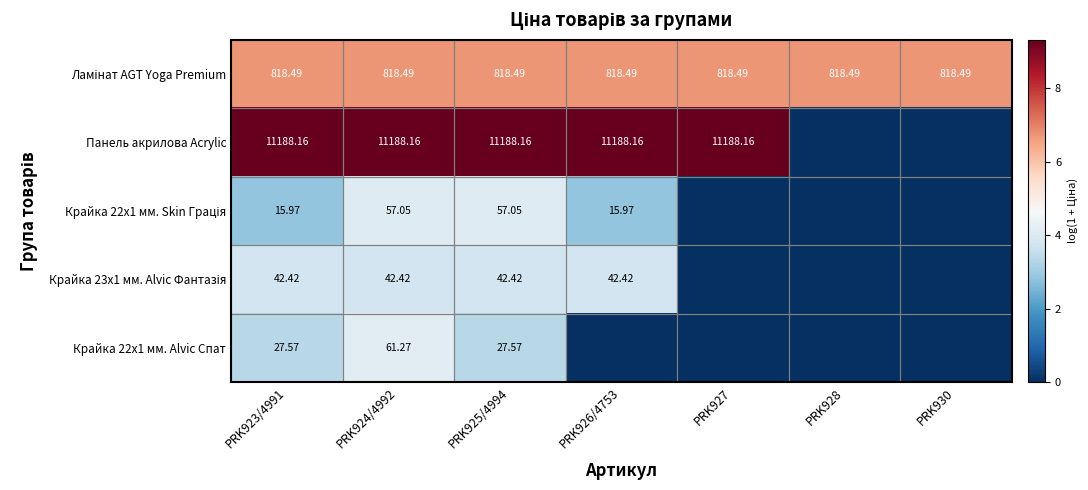

Where is Ламінат AGT Yoga Premium nearest to the value 6?

PRK923/4991